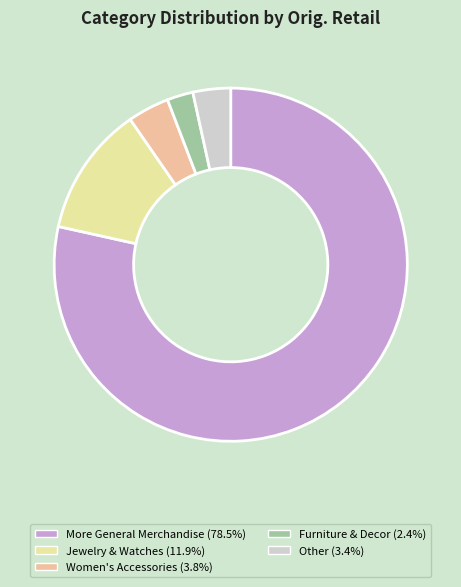

Is Women's Accessories the majority of the pie?

No